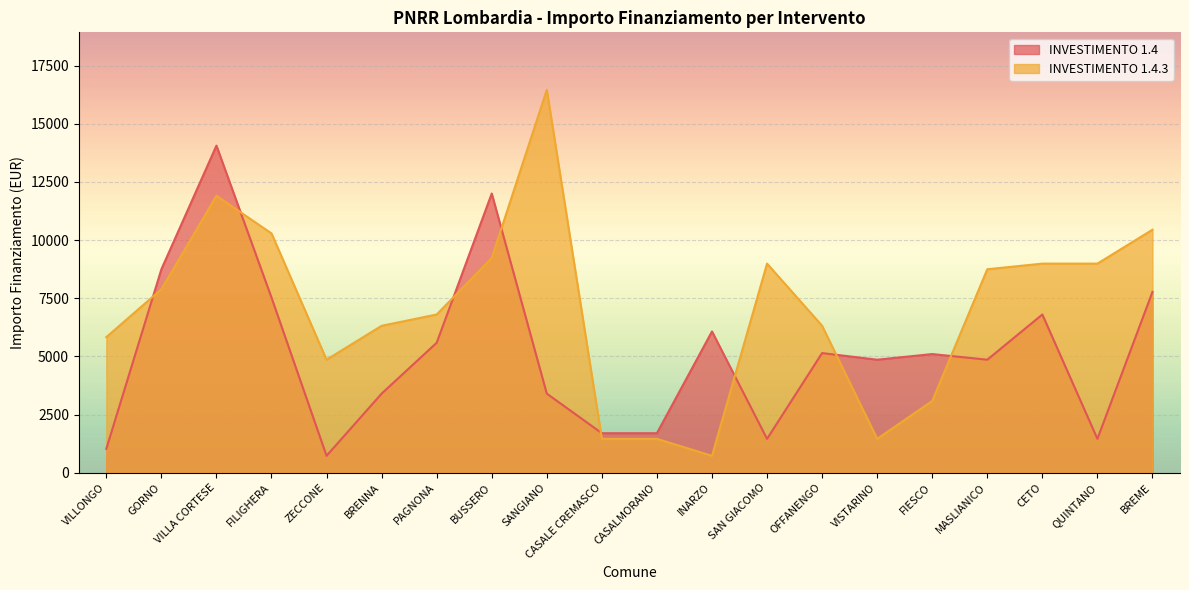

What are all the series names shown in the legend?

INVESTIMENTO 1.4, INVESTIMENTO 1.4.3